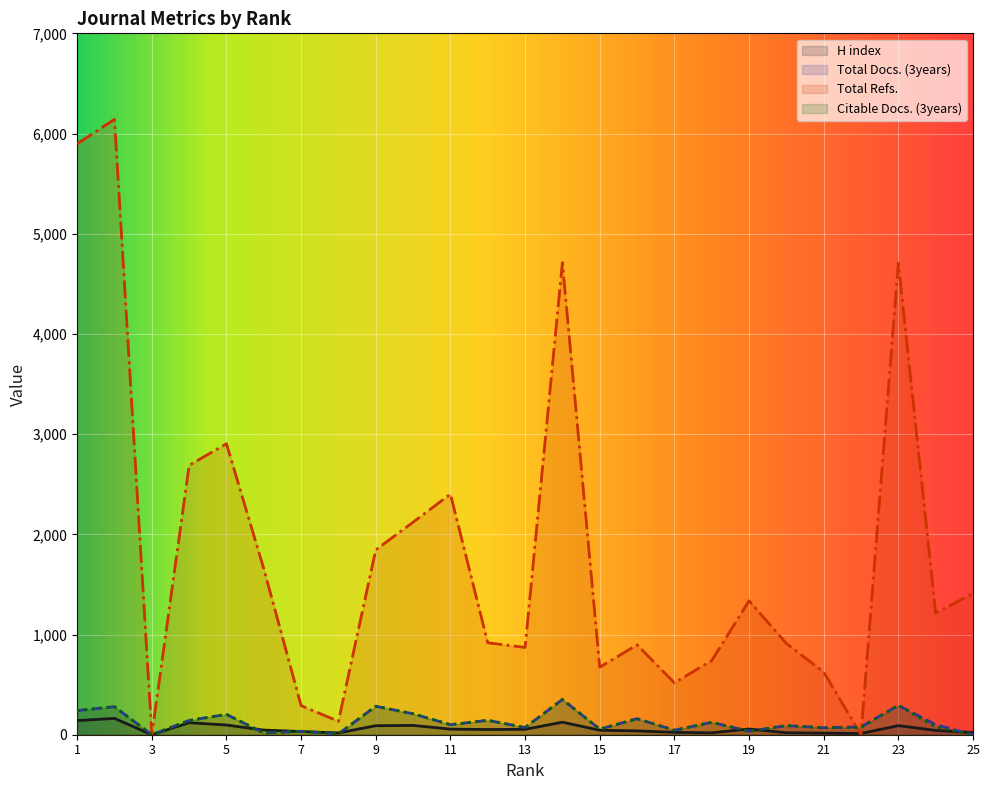

At 11, list the series in order from smallest to largest.

H index, Total Docs. (3years), Citable Docs. (3years), Total Refs.